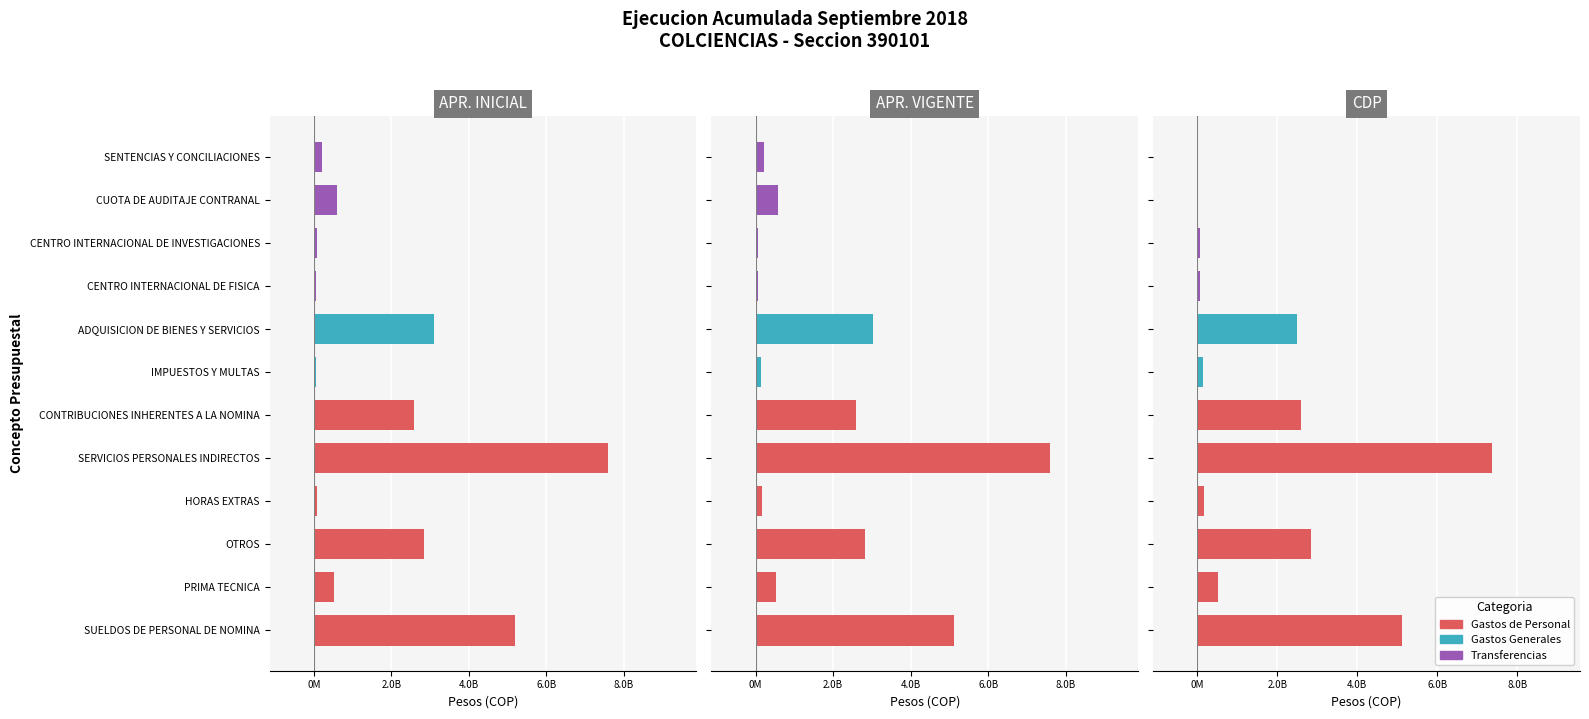

What is the difference between the CDP values at SERVICIOS PERSONALES INDIRECTOS and CENTRO INTERNACIONAL DE FISICA?

7295960824.0